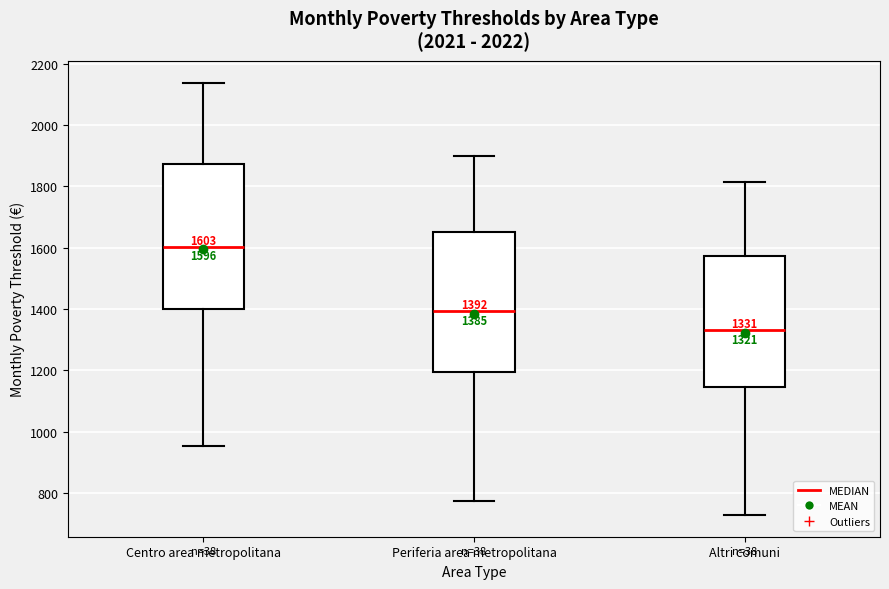

Which box's median line is the highest?

Centro area metropolitana